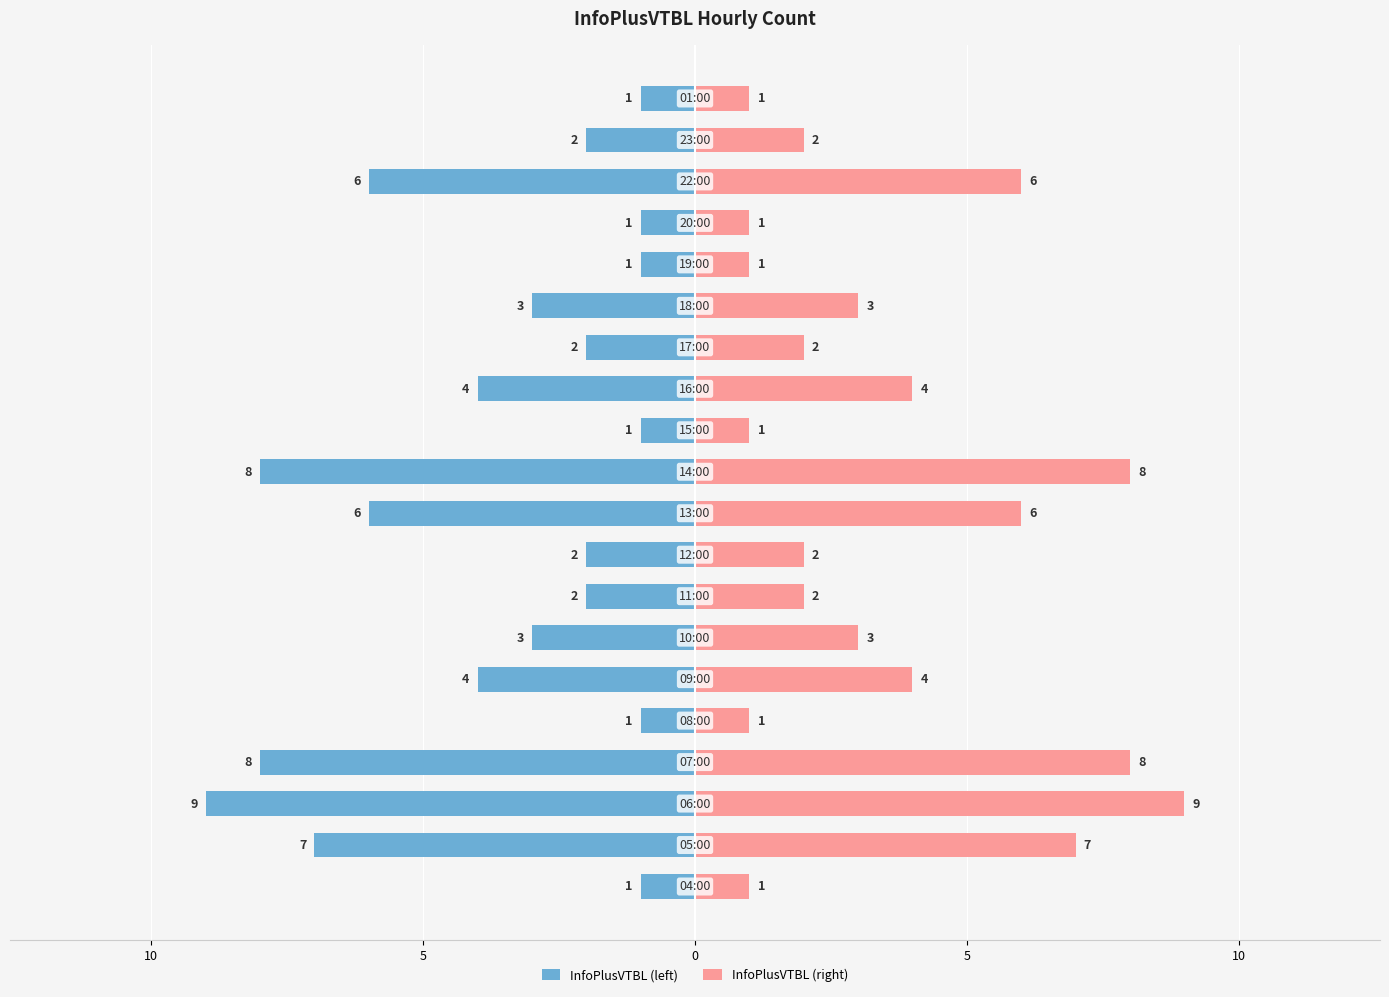

What is the maximum value shown in the chart?

9